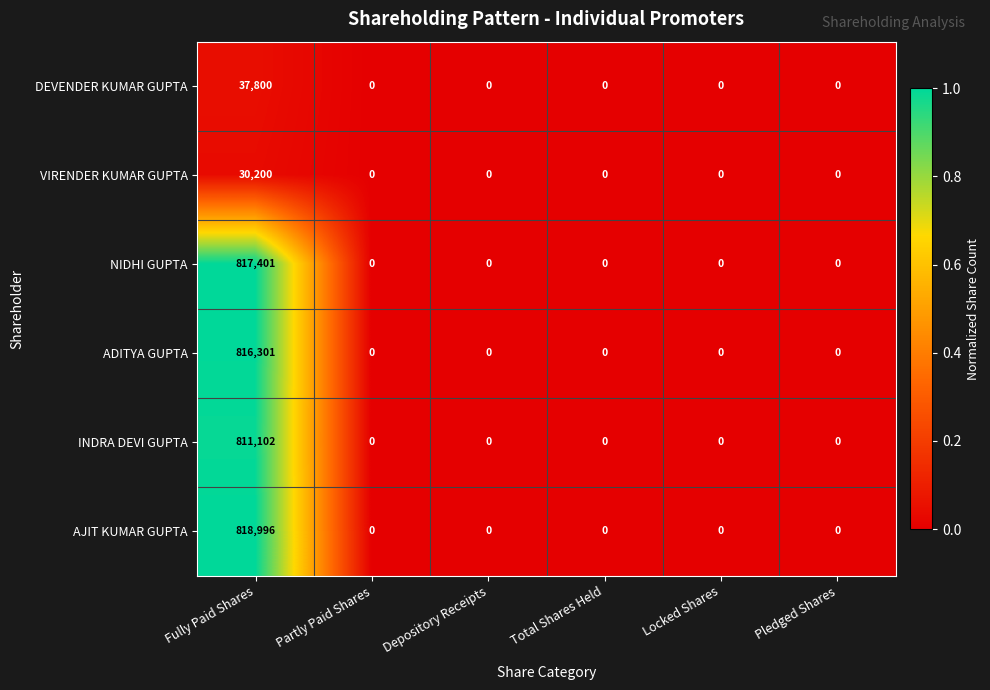

Which label corresponds to the largest value in the chart?

Fully Paid Shares